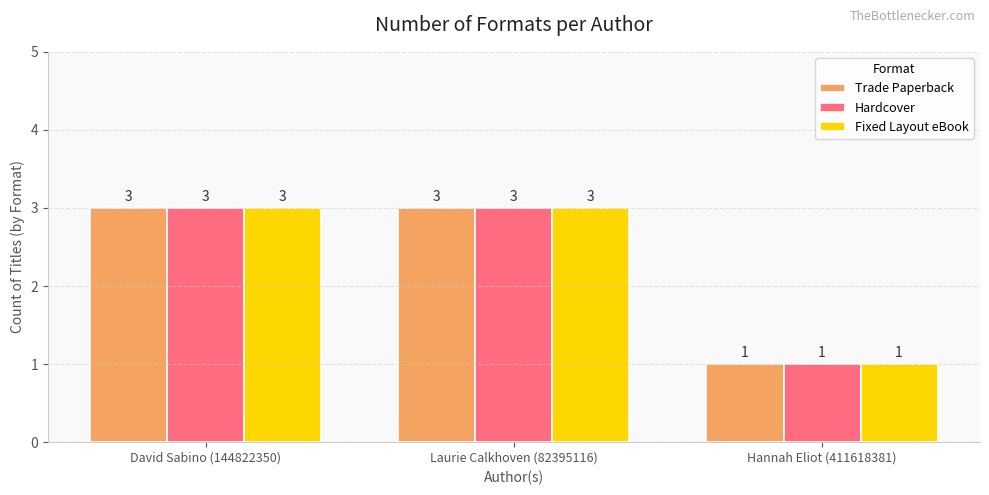

What is the total value across all series at Hannah Eliot (411618381)?

3